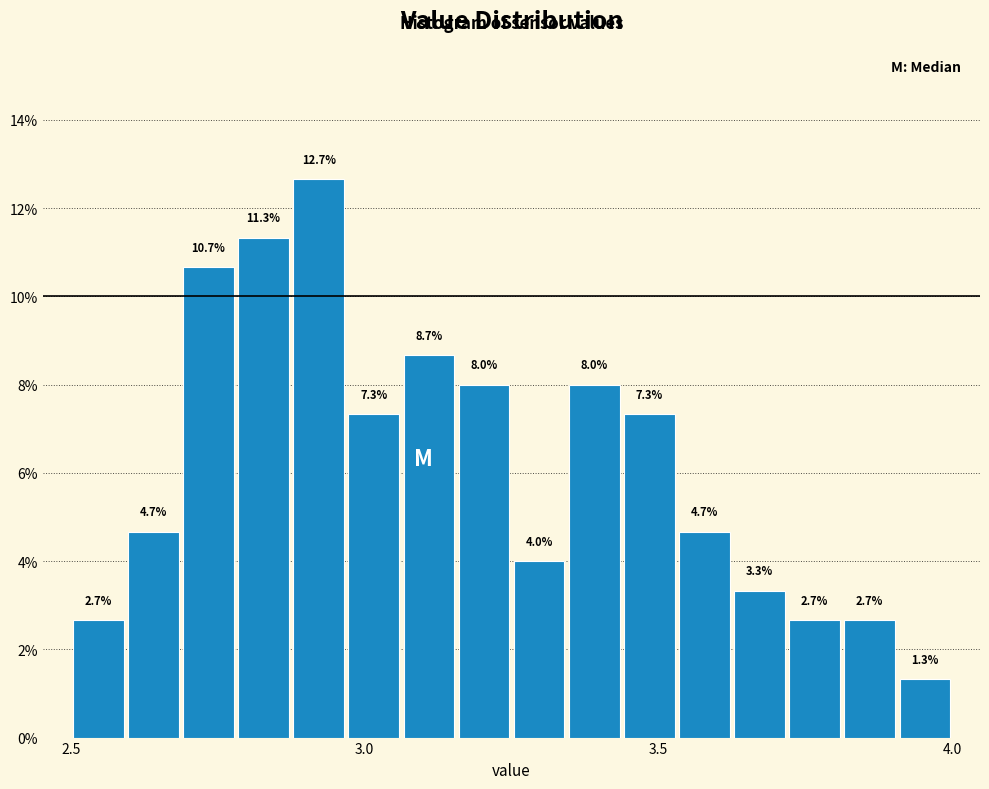

Around what value on the x-axis is the tallest bar? Give the approximate position of its centre, as read against the axis.

2.90